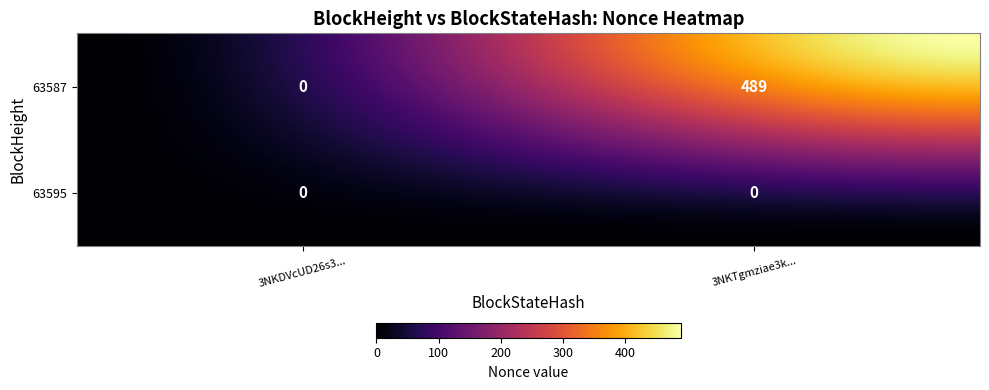

Reading left to right, extract all data points from this chart.

63595: 0	0
63587: 0	489